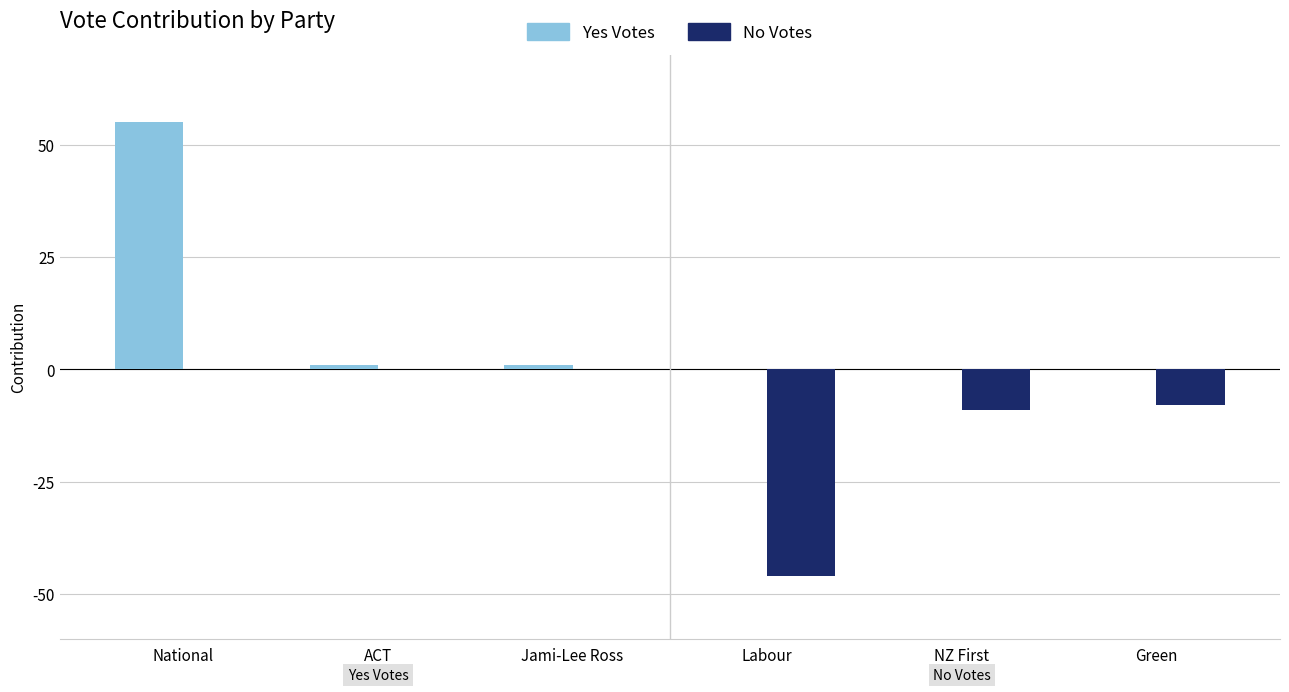

Reading right to left, transcribe all the data shown in this chart.

Yes Votes: 0	0	0	1	1	55
No Votes: -8	-9	-46	0	0	0